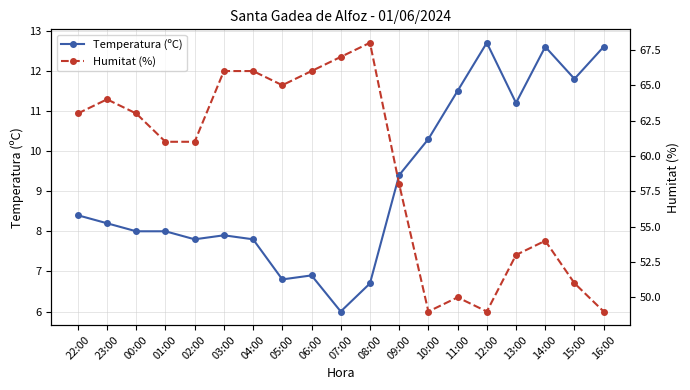

What is the difference between the second highest and second lowest values in the Temperatura (ºC) series?

5.9